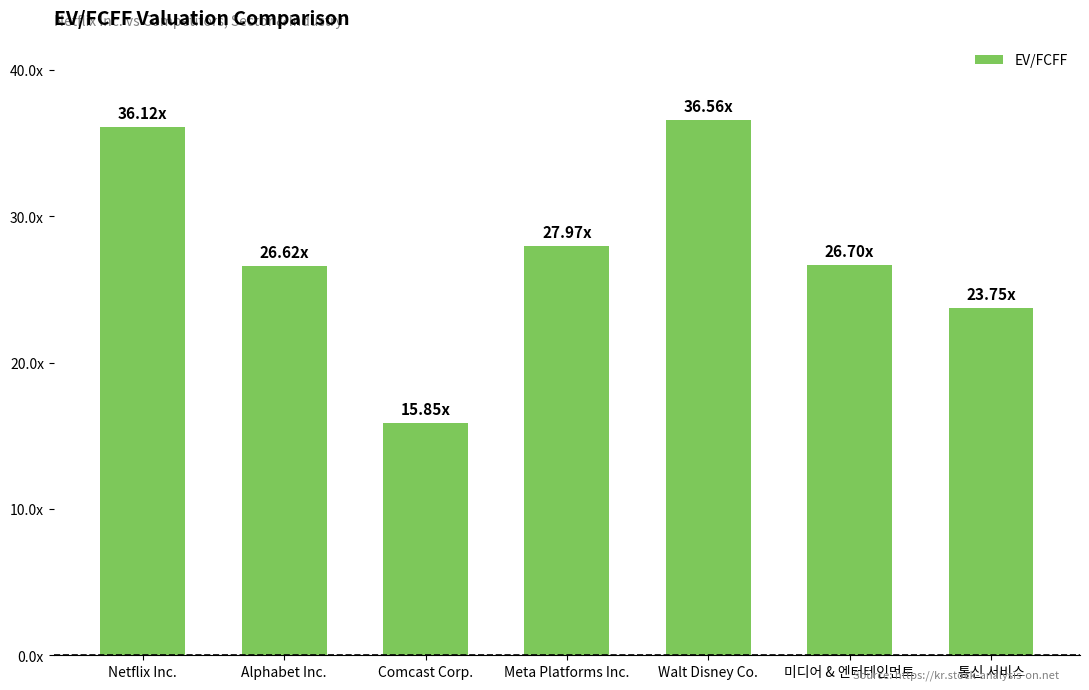

The chart shows a value of 38.0 at Alphabet Inc.. True or false?

False